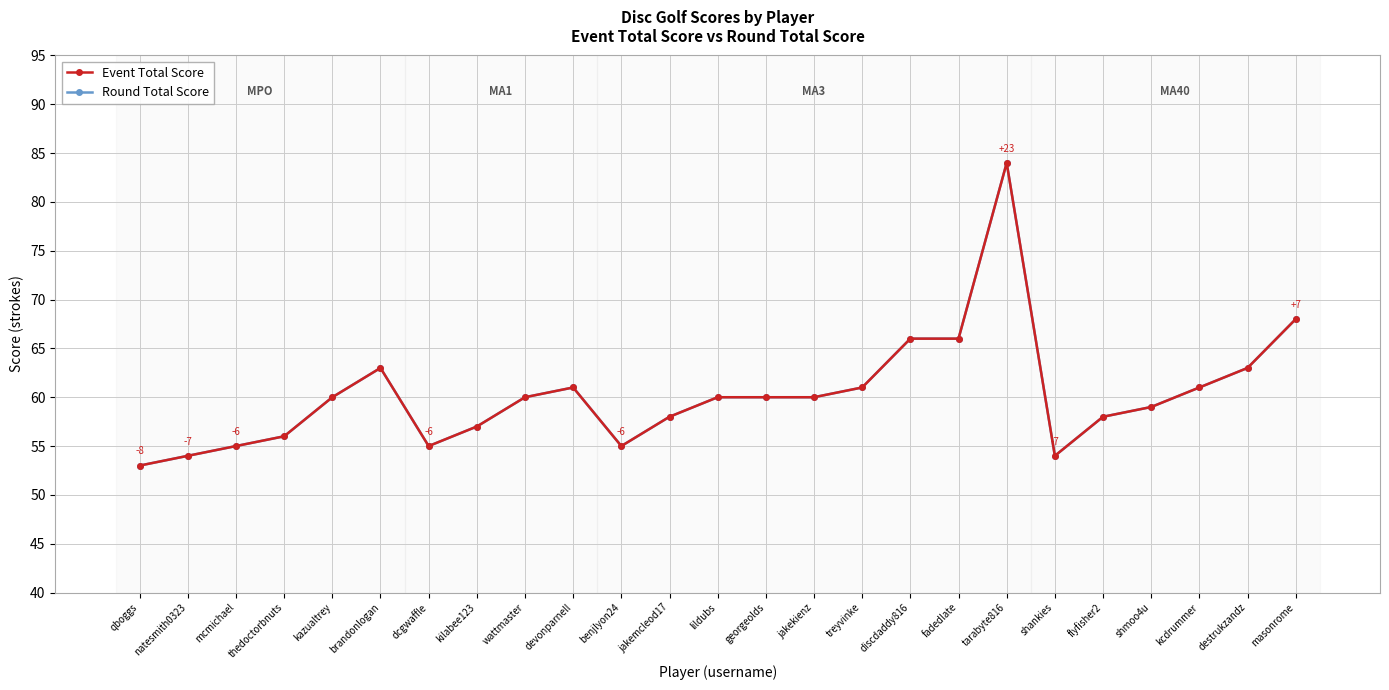

True or false: Round Total Score and Event Total Score intersect in this chart.

False